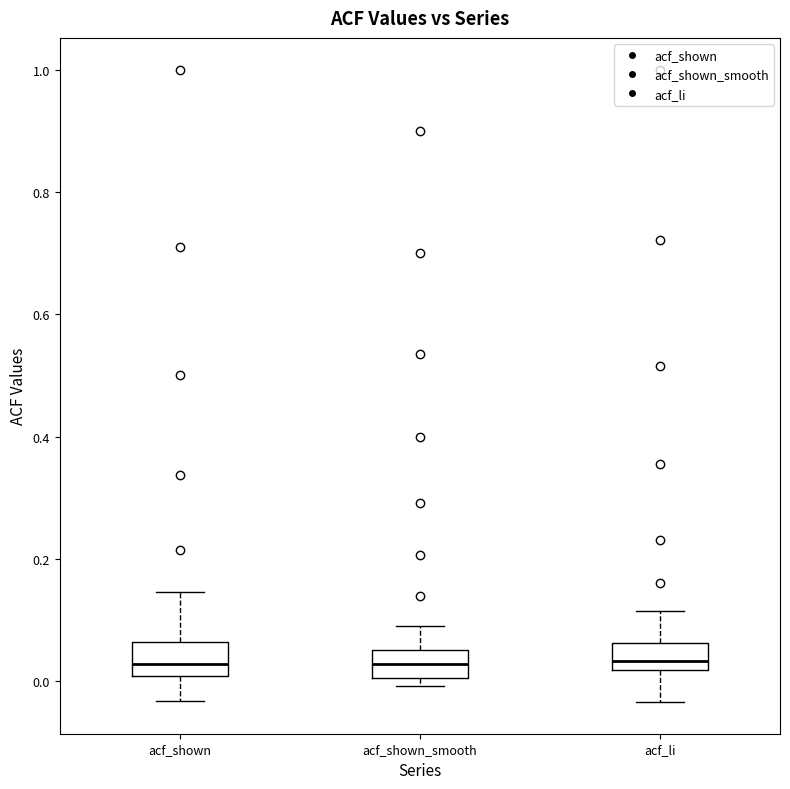

Reading left to right, transcribe this box plot: for each box, give where its median line is, the range the box spans, and where its two whiskers end, as read against the y-axis. The values are not printed on the chart, so give them approximately, as read against the axis.

acf_shown: median 0.02, box 0.00 to 0.06, whiskers -0.04 to 0.14
acf_shown_smooth: median 0.02, box 0.00 to 0.06, whiskers 0.00 (just below the box's lower edge) to 0.10
acf_li: median 0.04, box 0.02 to 0.06, whiskers -0.04 to 0.12